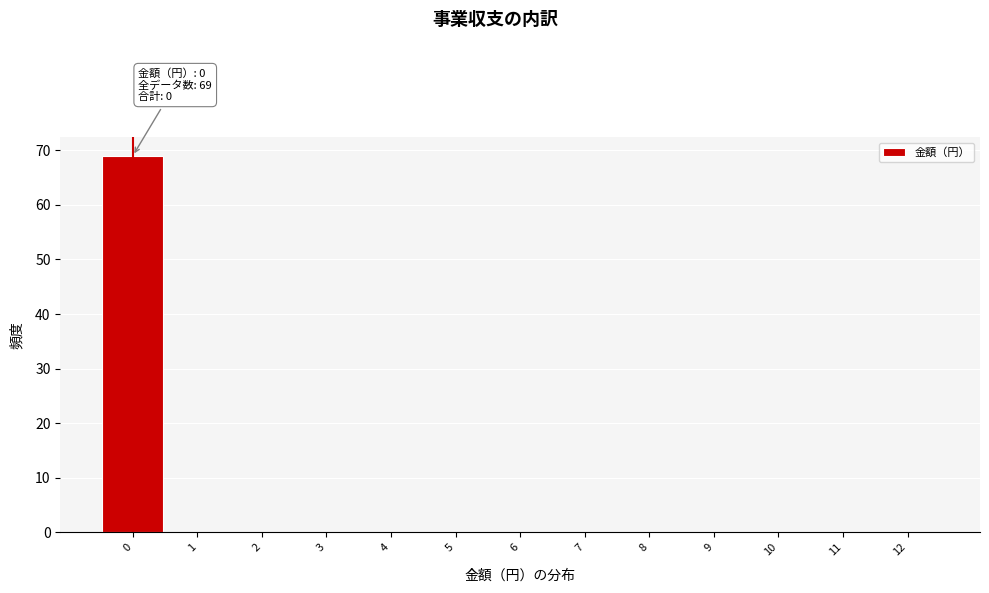

Which range on the x-axis has the tallest bar?

-0.5 to 0.5